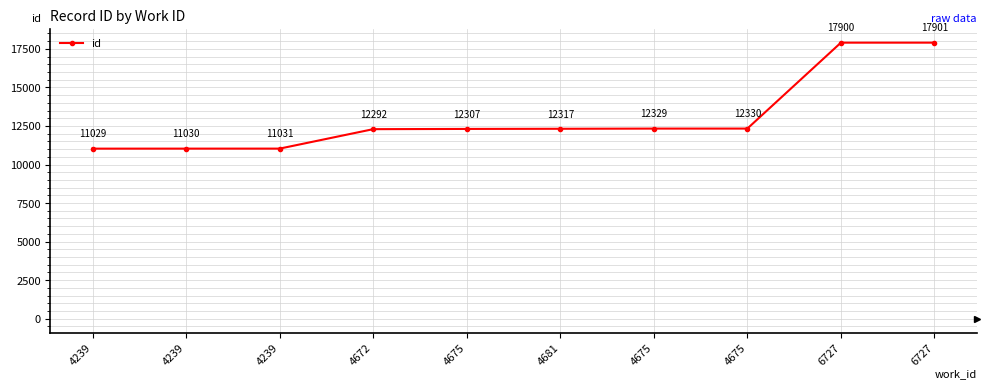

What is the label of the 2nd point from the right?

6727